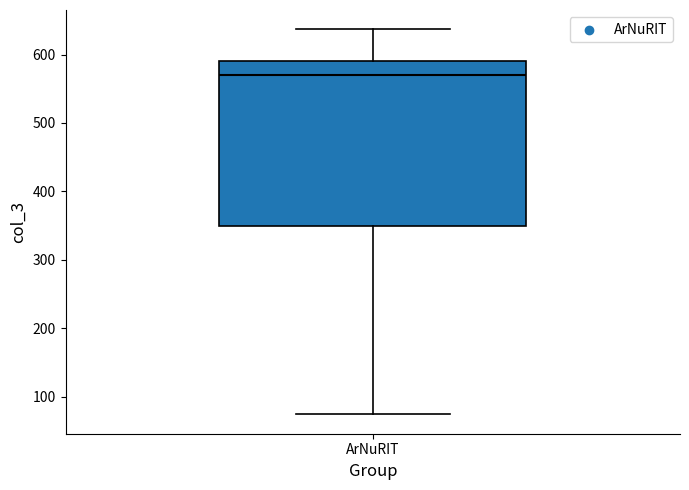

Where does the upper whisker of the box for ArNuRIT end on the y-axis? The values are not printed on the chart, so give them approximately, as read against the axis.

640